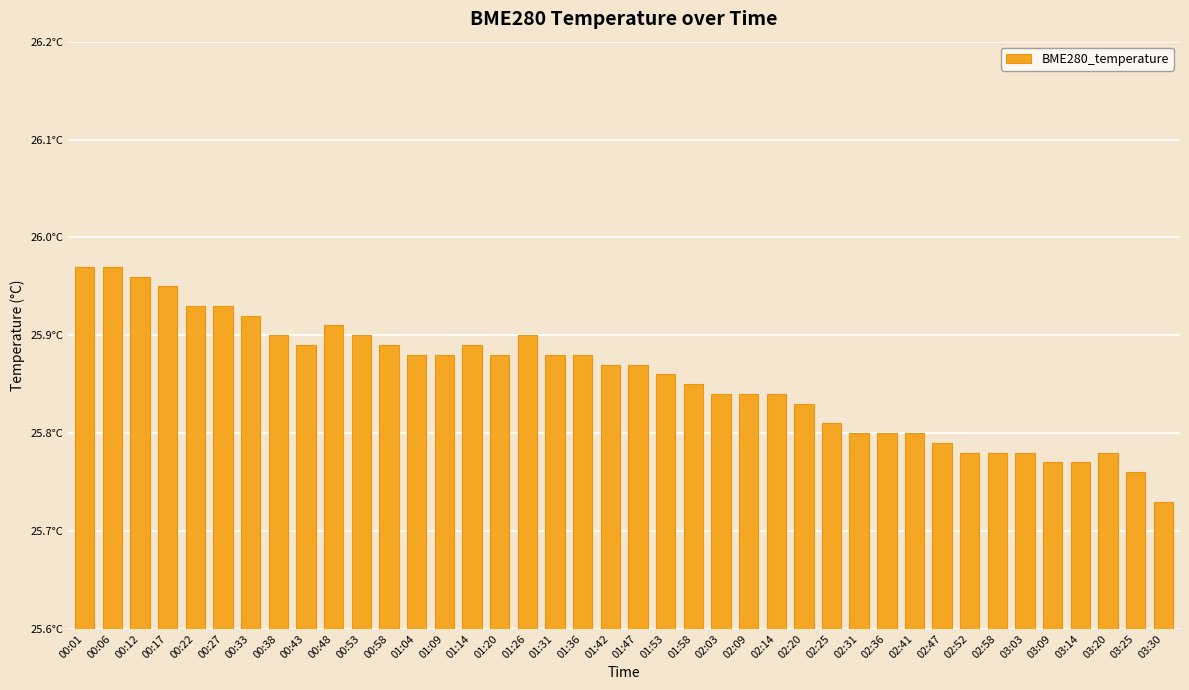

Between 00:17 and 02:31, which is larger?

00:17